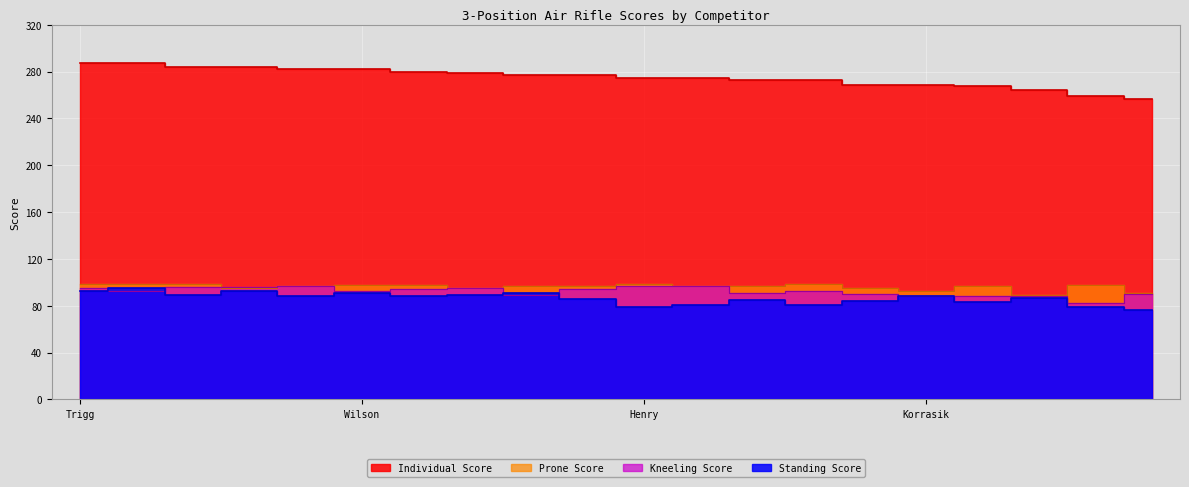

Where is the first local minimum for Prone Score?

Gagliano, Lauren